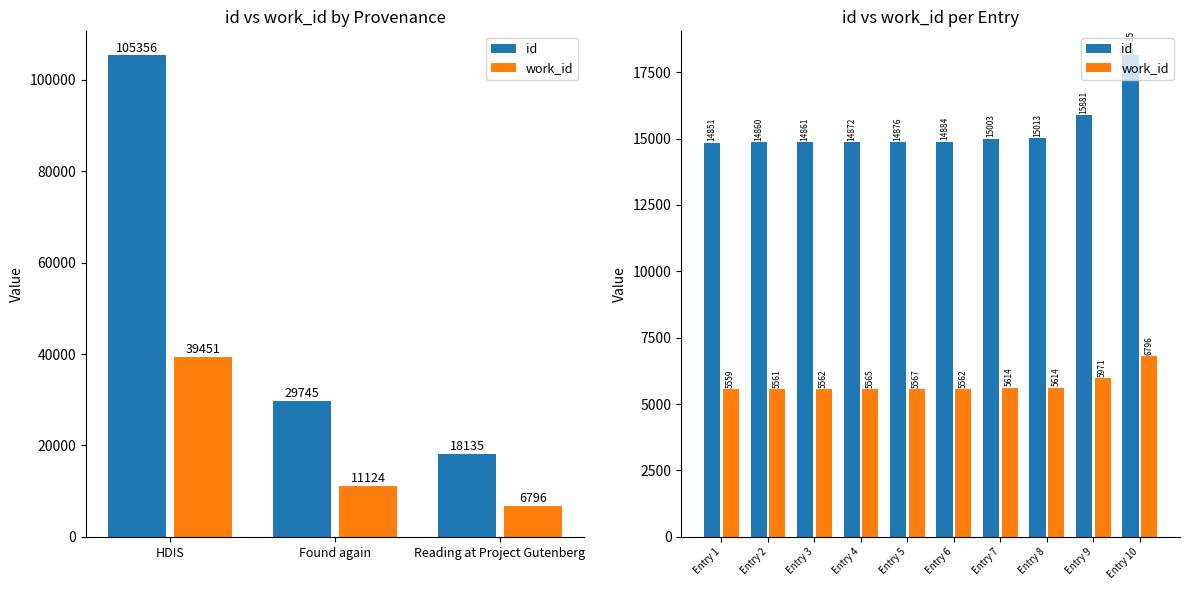

At Entry 10, list the series in order from smallest to largest.

work_id, id